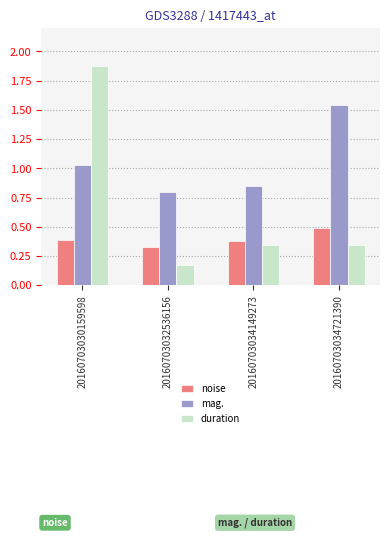

The mag. series shows 0.5 at 20160703030159598. True or false?

False